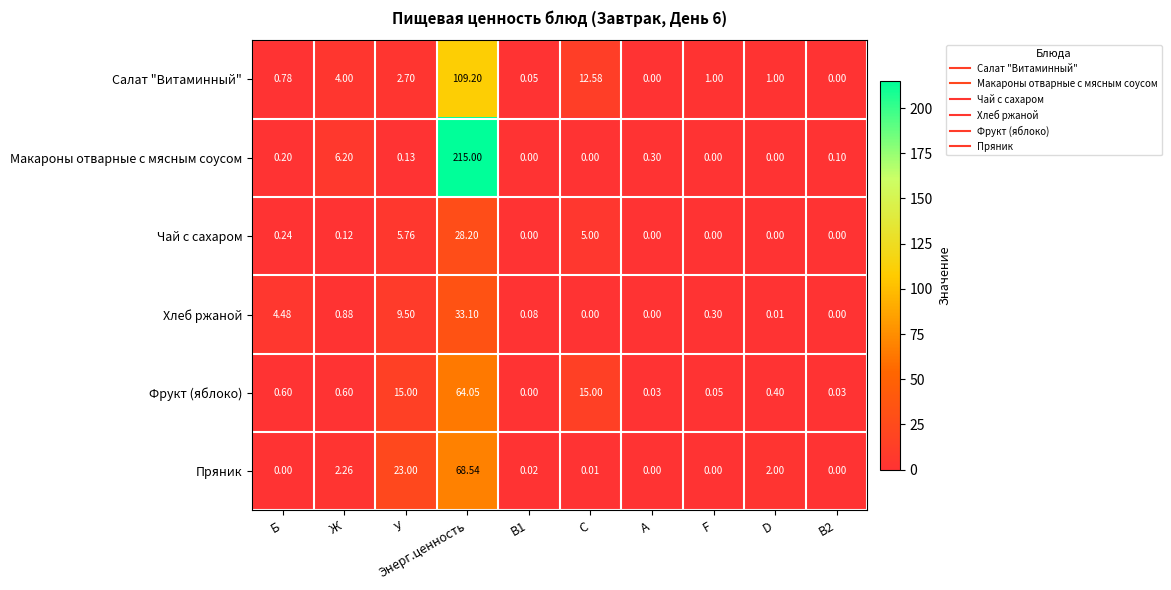

At which label is Хлеб ржаной closest to 16?

У